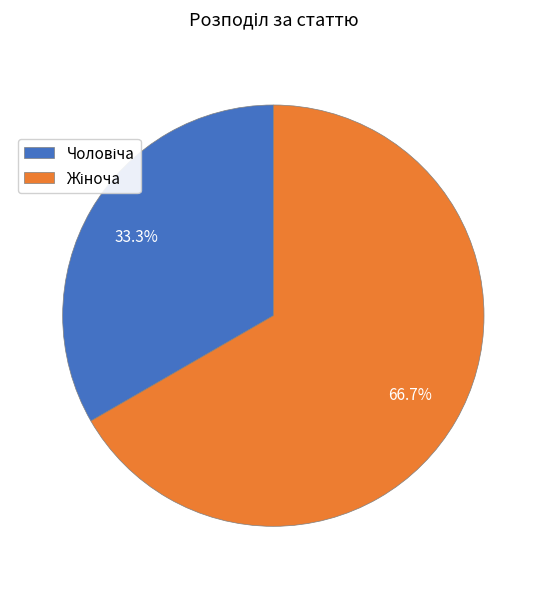

Is there a majority slice in this chart?

Yes